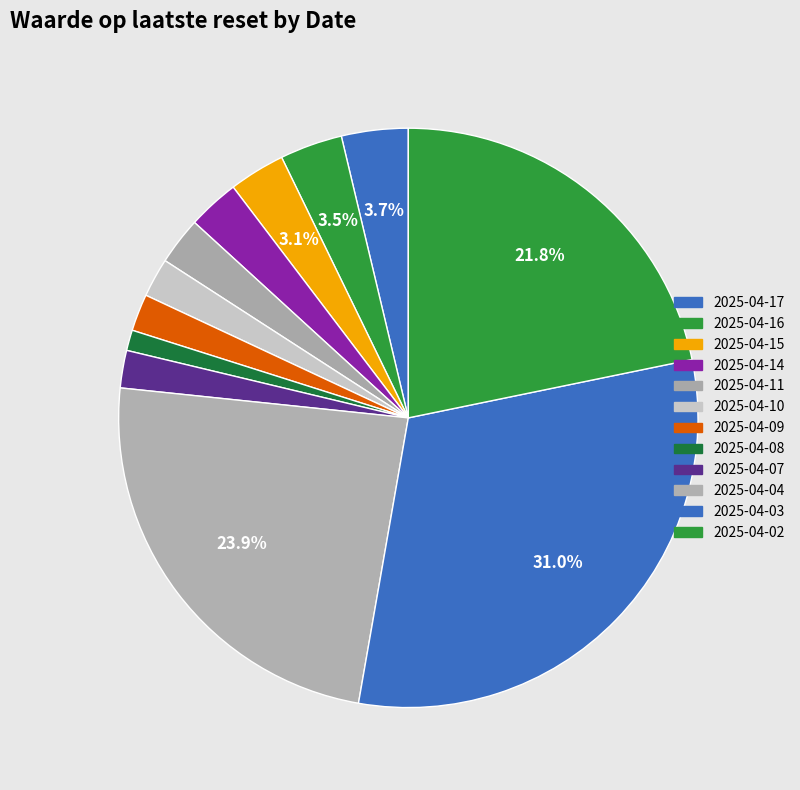

To the nearest percent, what percentage of the pie is 2025-04-03?

31%